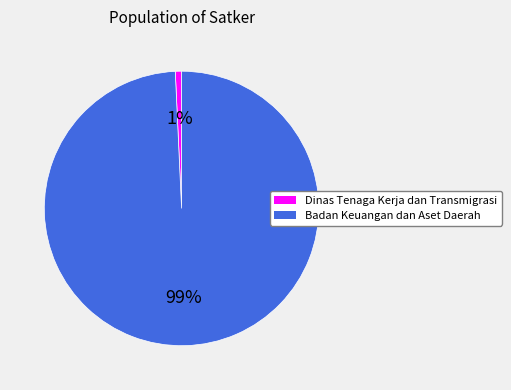

What is the smallest slice in the pie chart?

Dinas Tenaga Kerja dan Transmigrasi